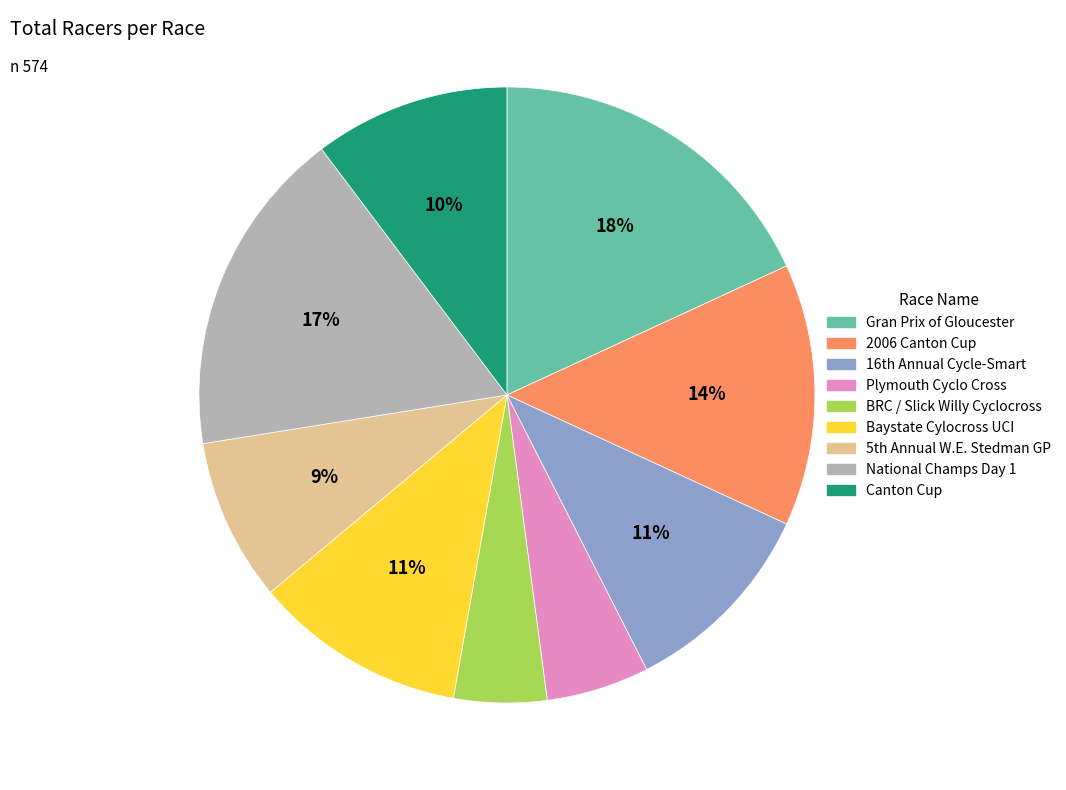

The Plymouth Cyclo Cross slice represents 1% of the pie. True or false?

False